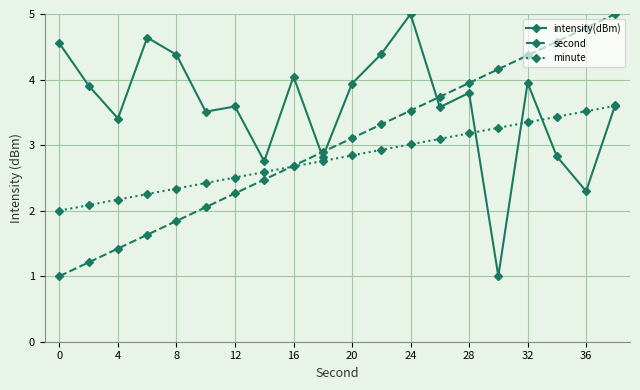

Is this an area chart (filled region under the line)?

No